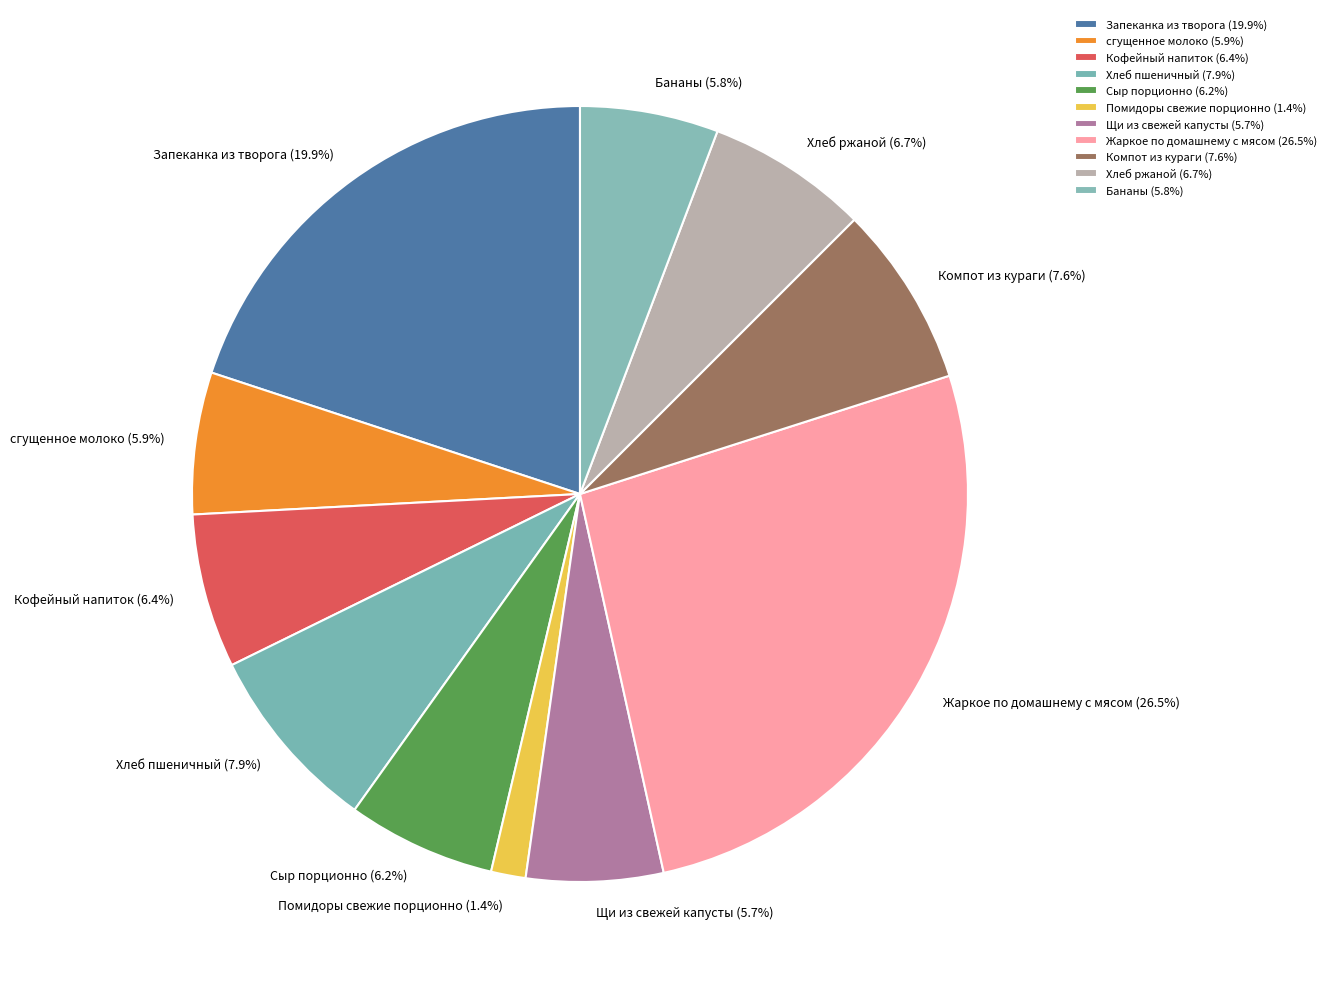

To the nearest percent, what is the combined percentage of Сыр порционно and Компот из кураги?

14%